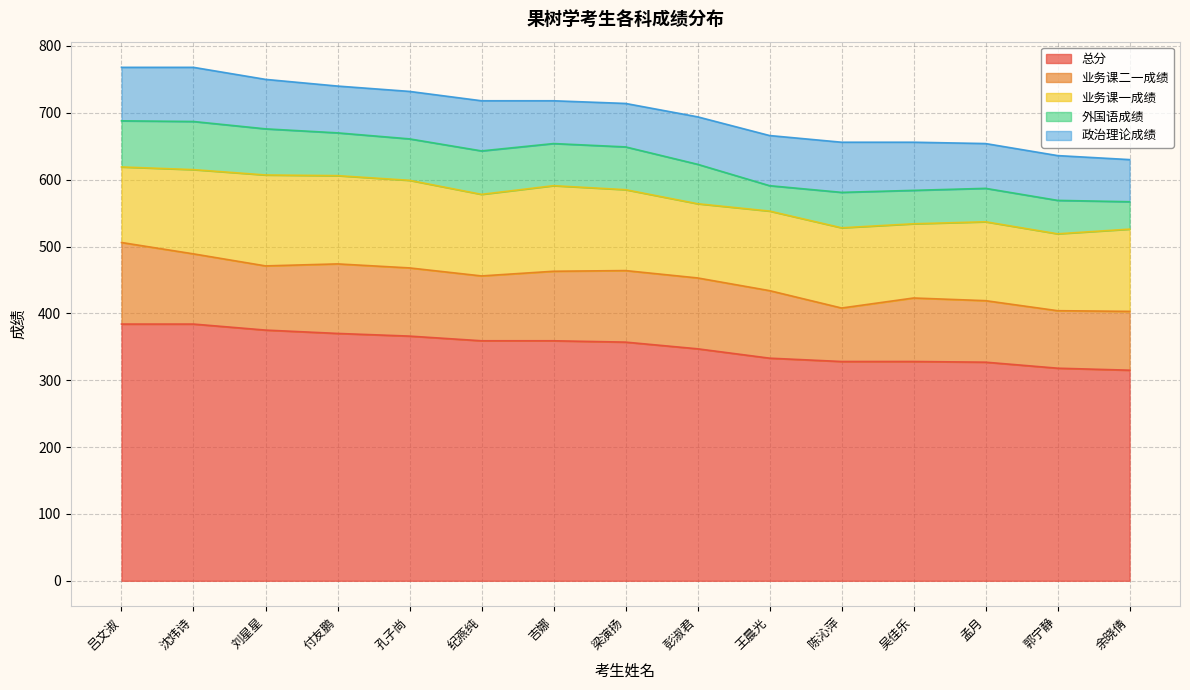

True or false: 业务课二一成绩 and 总分 cross at least once.

False